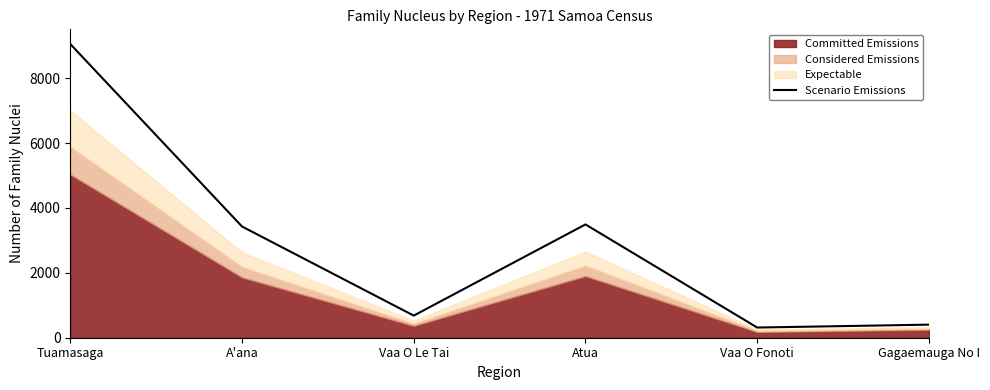

What is the change in value from Vaa O Le Tai to Vaa O Fonoti?

-368